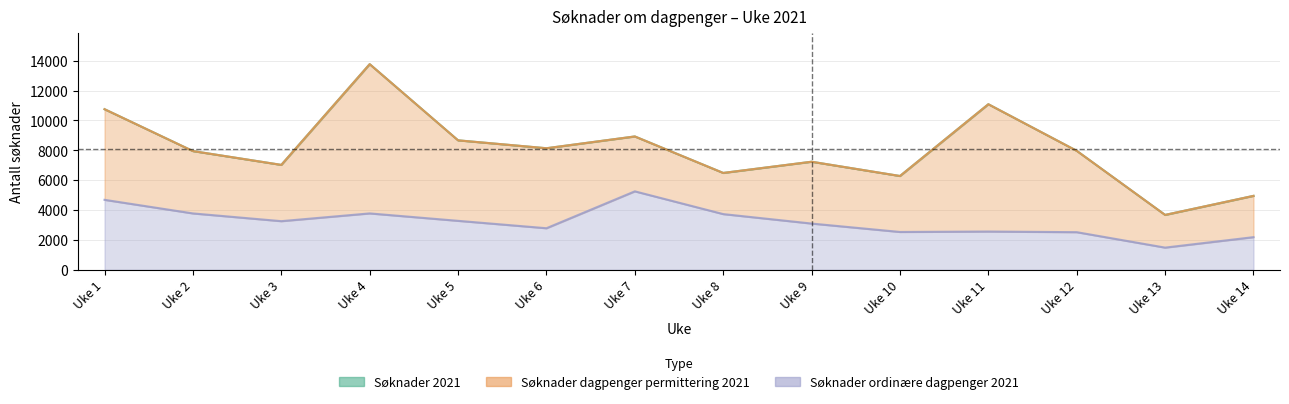

True or false: Søknader ordinære dagpenger 2021 and Søknader 2021 intersect in this chart.

False